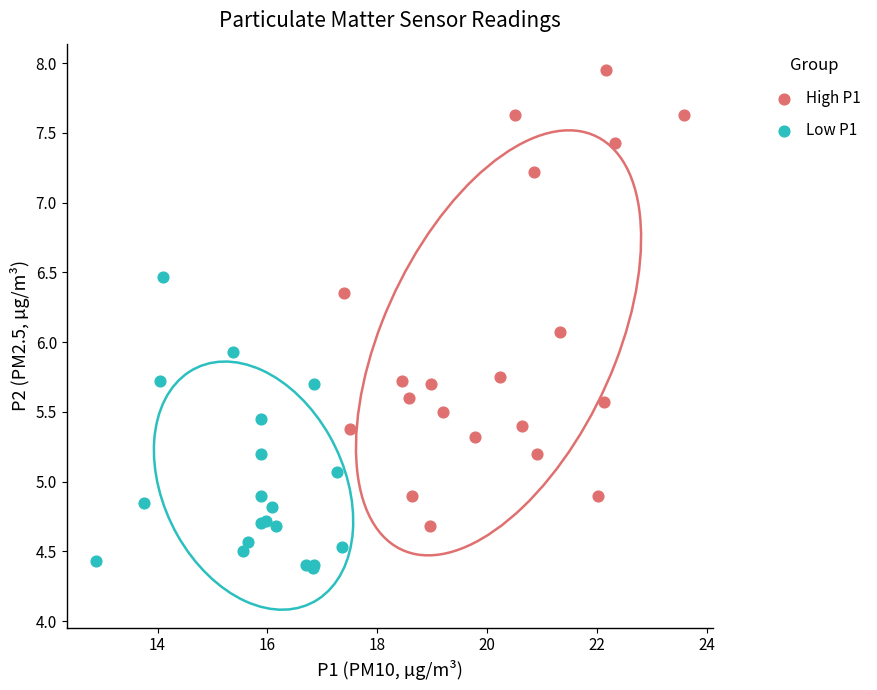

Which series has the widest spread of Y values?

High P1